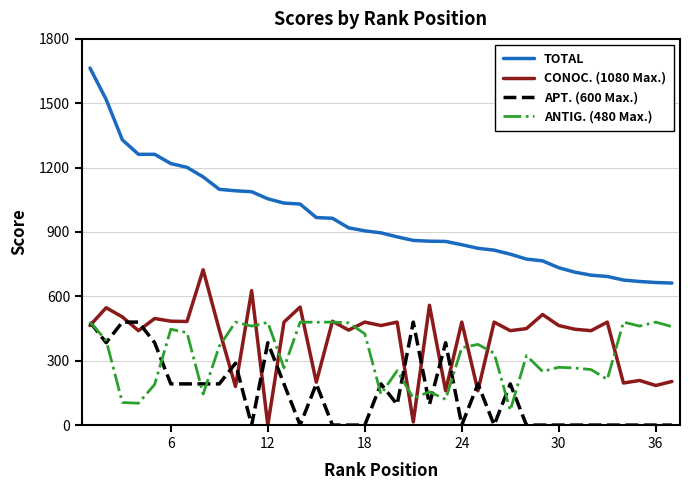

Is this an area chart (filled region under the line)?

No